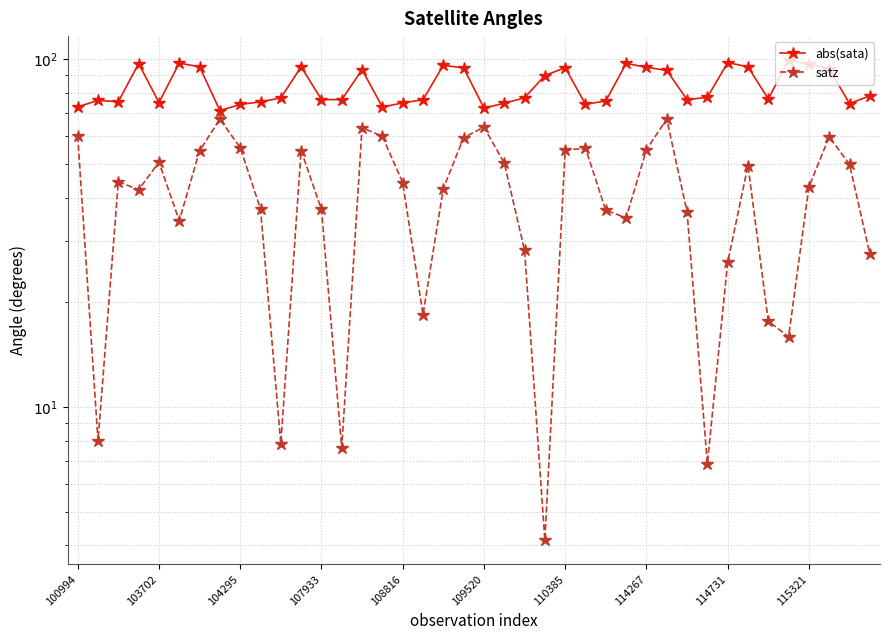

True or false: abs(sata) and satz cross at least once.

False